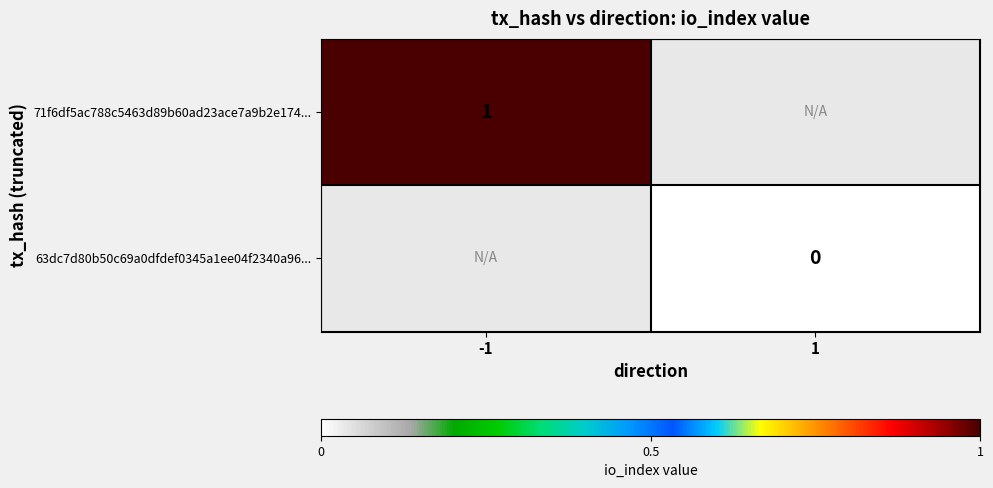

The value of 71f6df5ac788c5463d89b60ad23ace7a9b2e174... at -1 is 1. True or false?

True